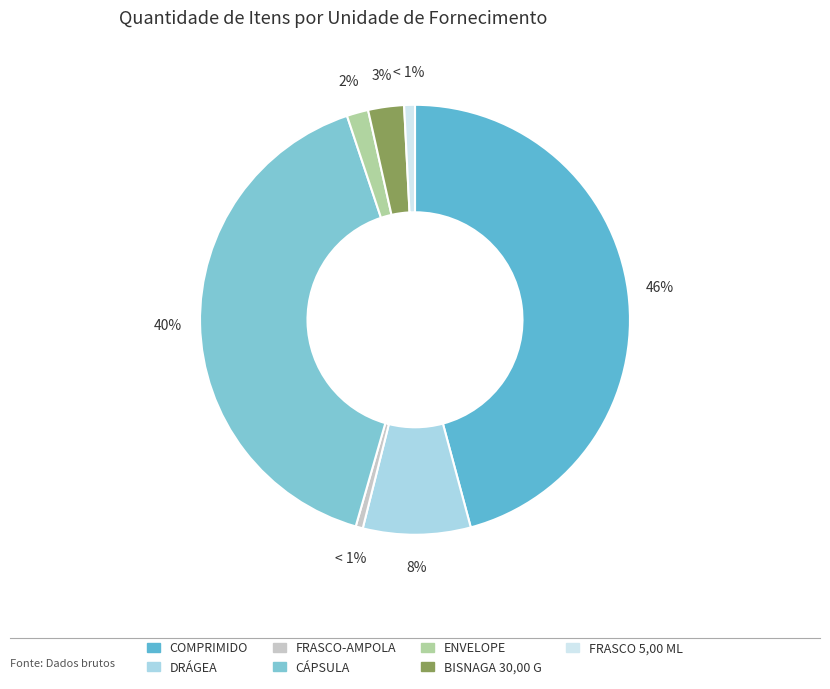

How many slices are in this pie chart?

7